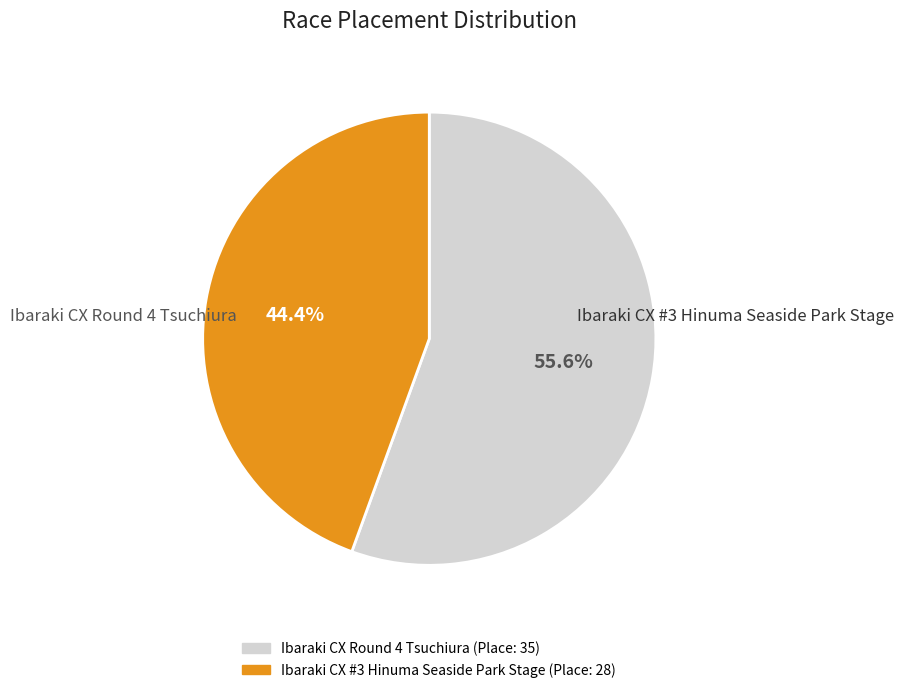

To the nearest percent, what percentage of the pie is Ibaraki CX Round 4 Tsuchiura?

56%